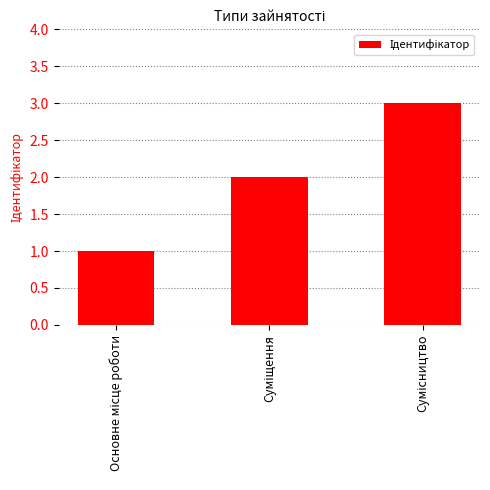

What is the maximum value shown in the chart?

3